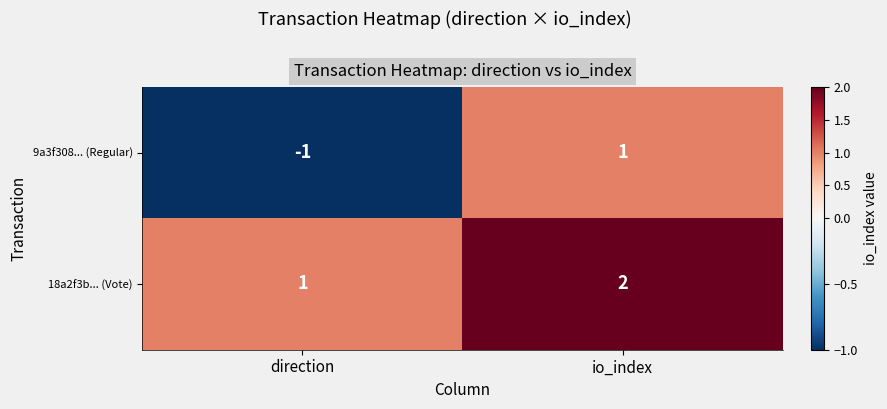

At how many categories does at least one series exceed 0?

2